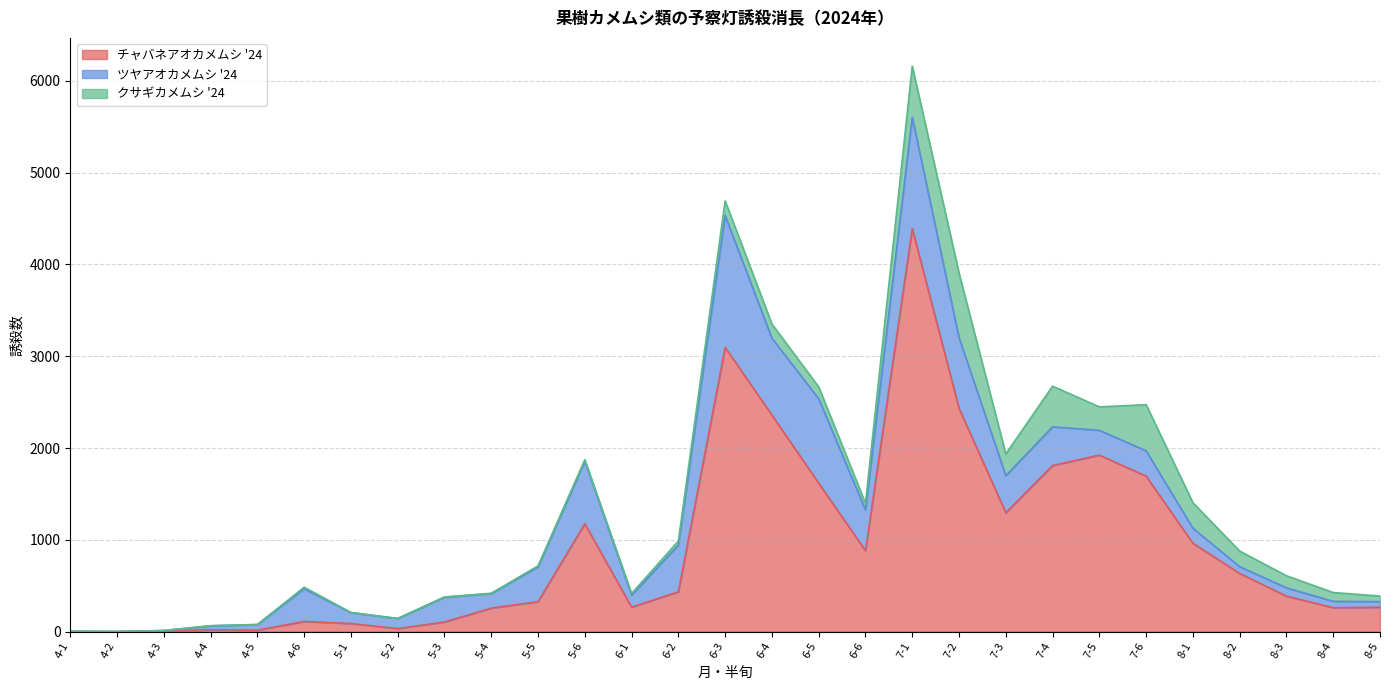

What is the label of the 28th point from the right?

4-2